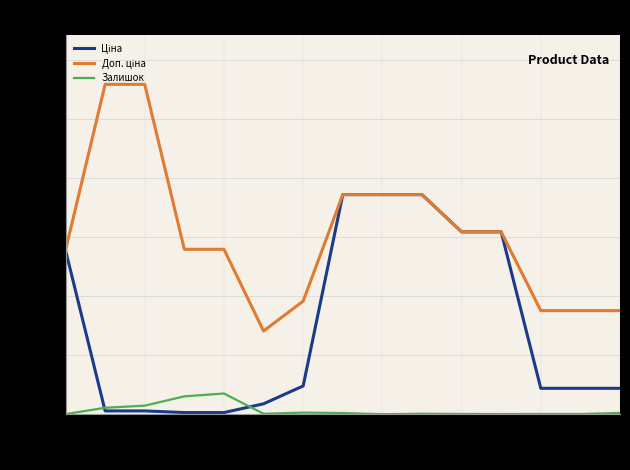

True or false: Доп. ціна and Залишок intersect in this chart.

False